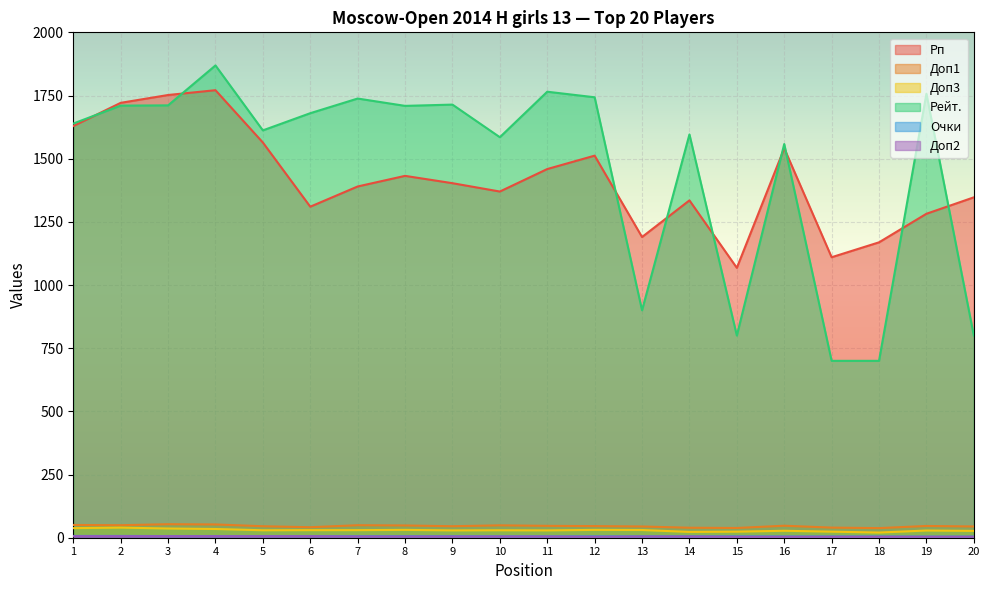

What is the value of the Рп point at the 10th from the left?

1370.0